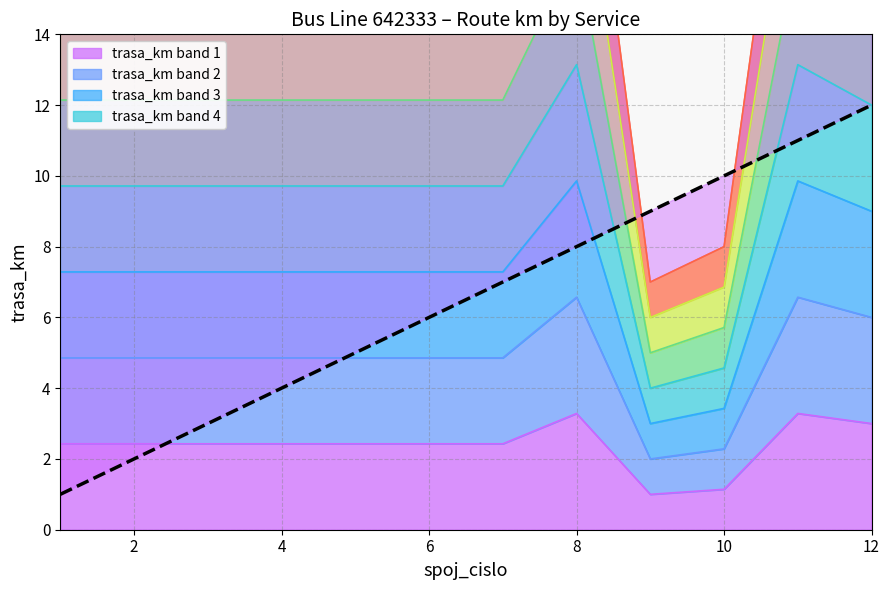

Is it true that trasa_km band 1 equals 0.7 at 8?

False